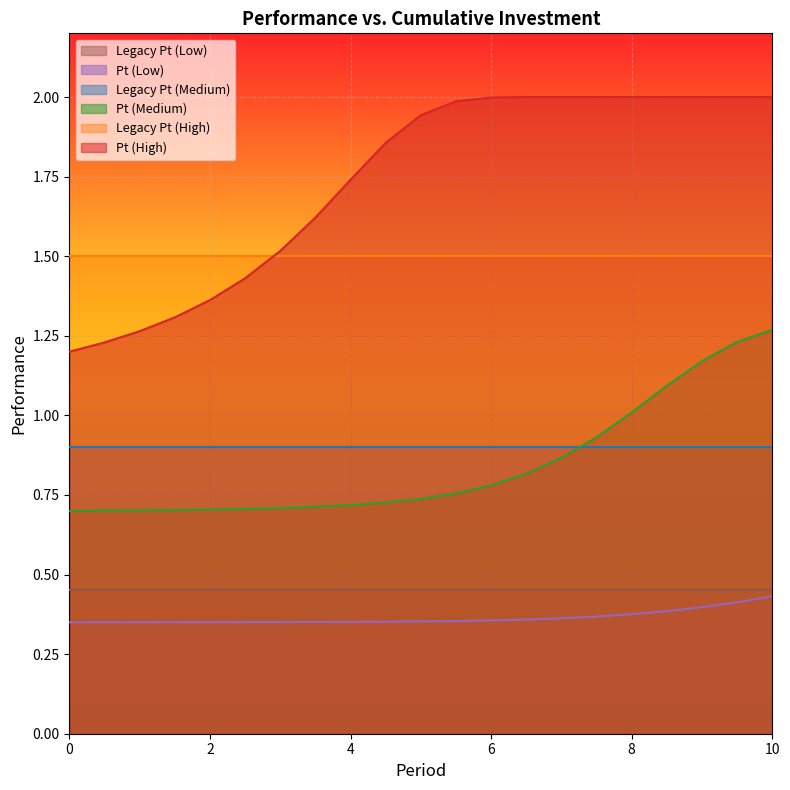

List the labels in order of Pt (Medium) value, largest first.

10, 9.5, 9, 8.5, 8, 7.5, 7, 6.5, 6, 5.5, 5, 4.5, 4, 3.5, 3, 2.5, 2, 1.5, 1, 0.5, 0